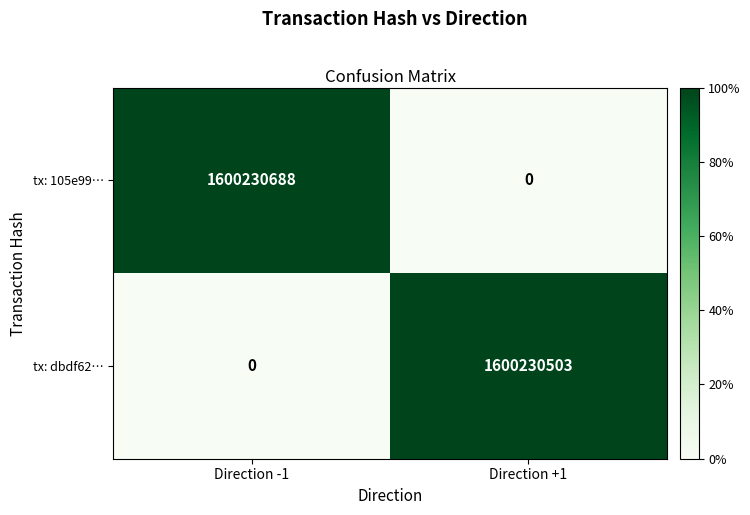

True or false: tx: dbdf62… has a value of -966369050 at Direction -1.

False